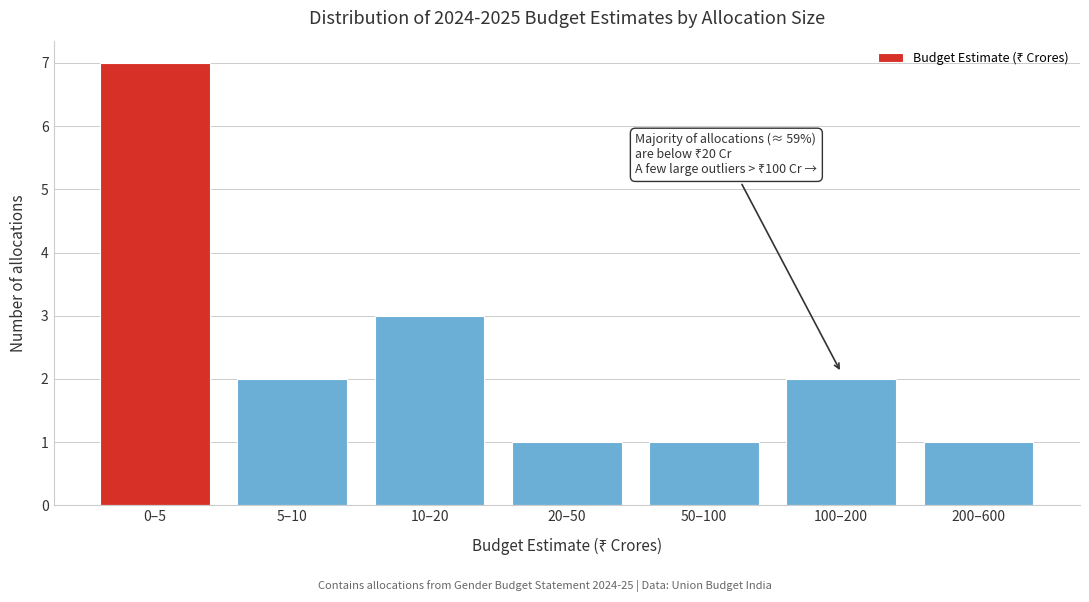

Reading left to right, transcribe all the data shown in this chart.

0–5=7	5–10=2	10–20=3	20–50=1	50–100=1	100–200=2	200–600=1